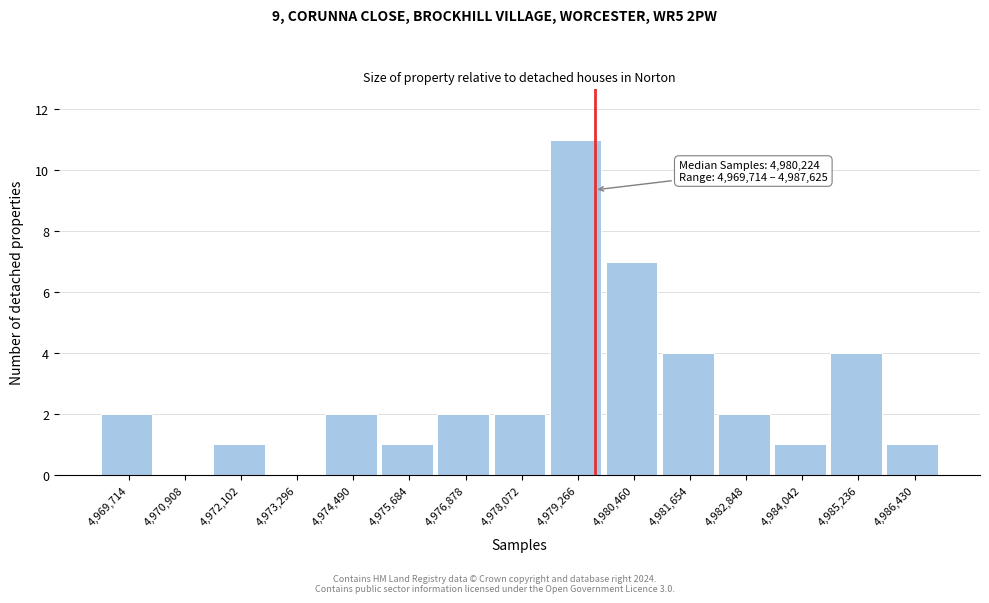

Reading right to left, list all the values displayed in this chart.

4,986,430=1	4,985,236=4	4,984,042=1	4,982,848=2	4,981,654=4	4,980,460=7	4,979,266=11	4,978,072=2	4,976,878=2	4,975,684=1	4,974,490=2	4,973,296=0	4,972,102=1	4,970,908=0	4,969,714=2